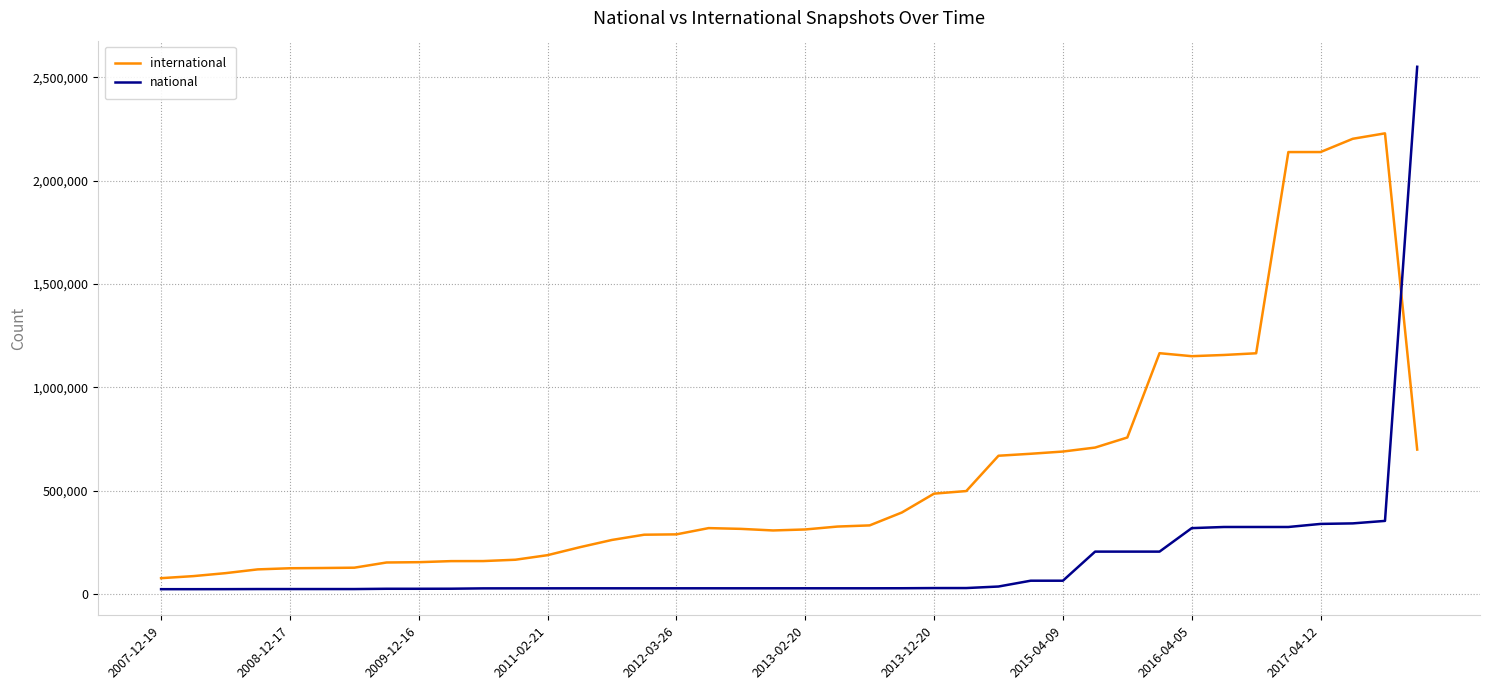

List the series in order of their peak value, lowest first.

international, national